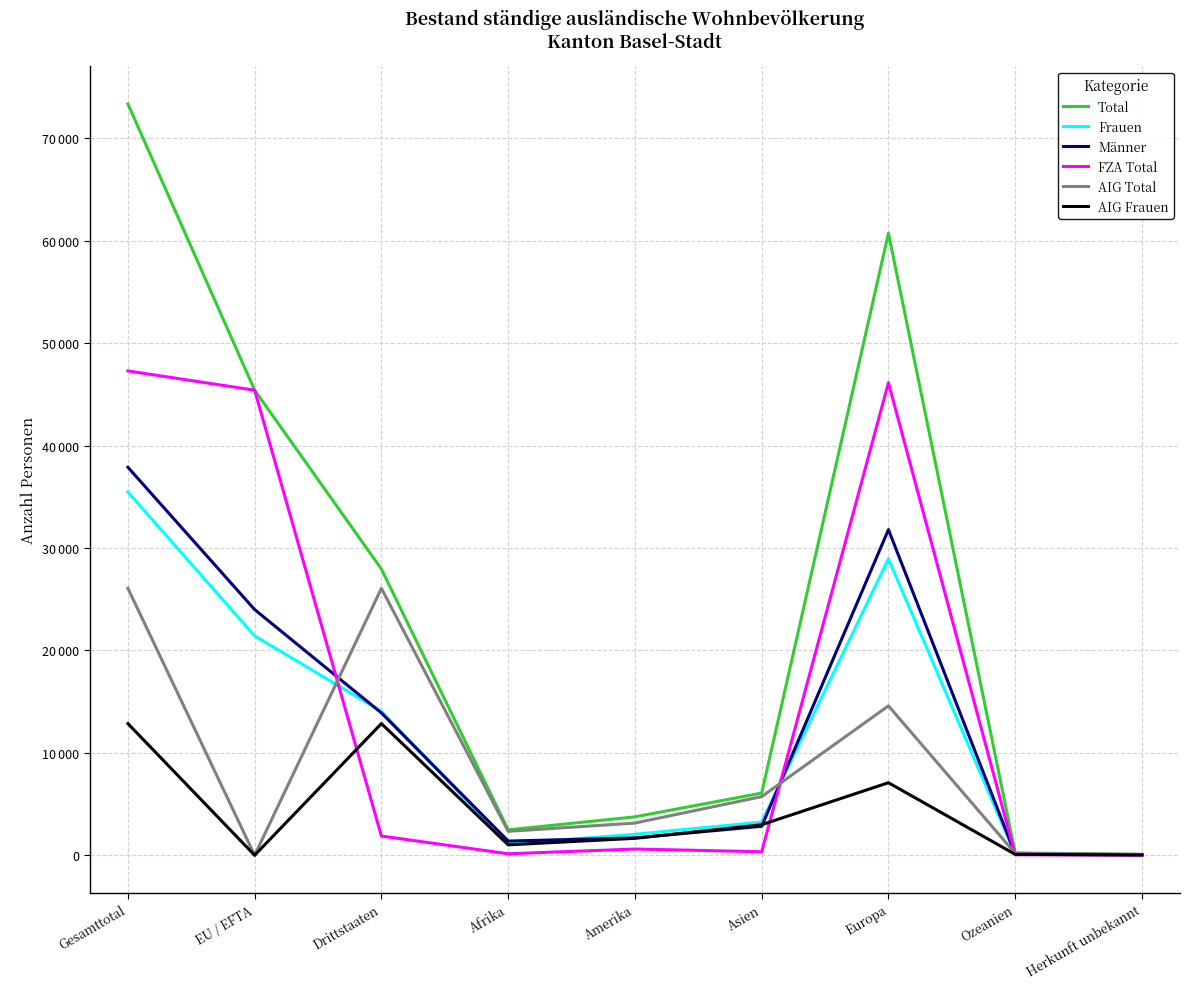

What is the sum of all Total values?

220074